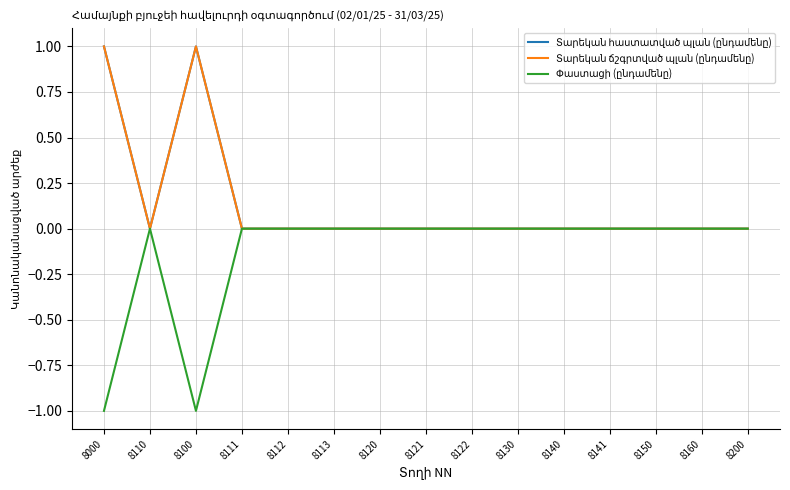

True or false: Տարեկան հաստատված պլան (ընդամենը) has a value of -1 at 8122.

False